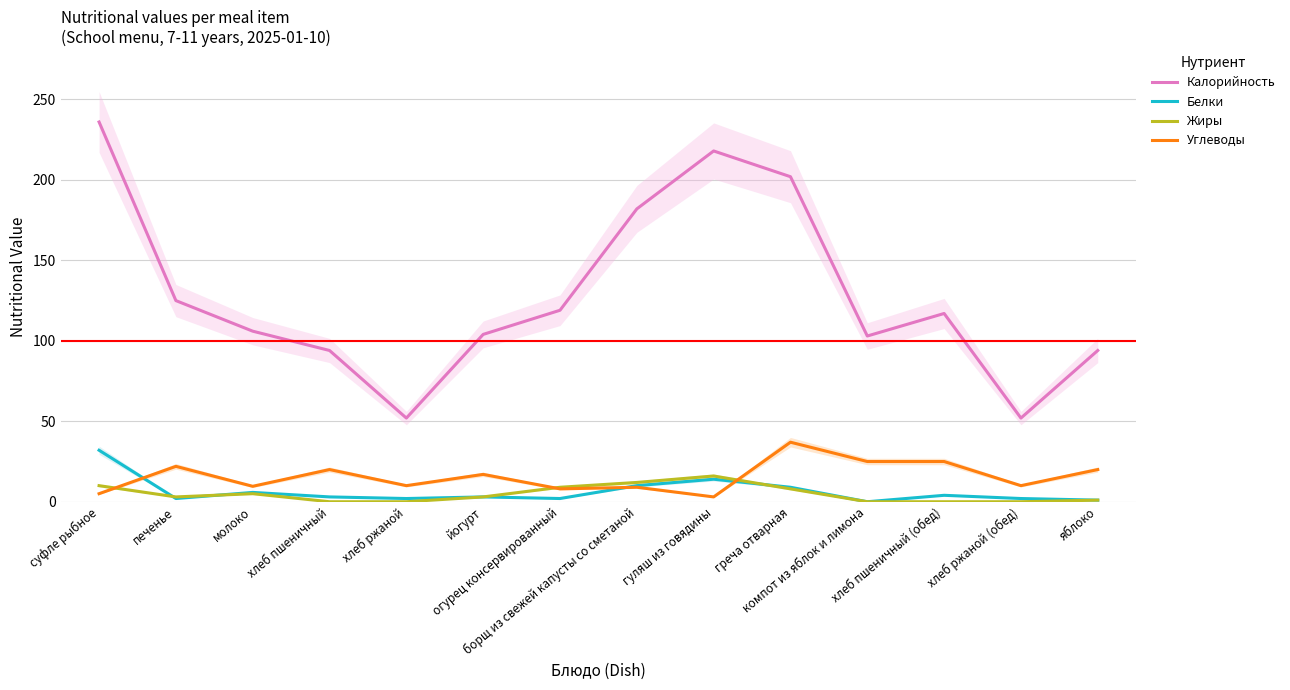

Which label corresponds to the smallest value in the chart?

компот из яблок и лимона